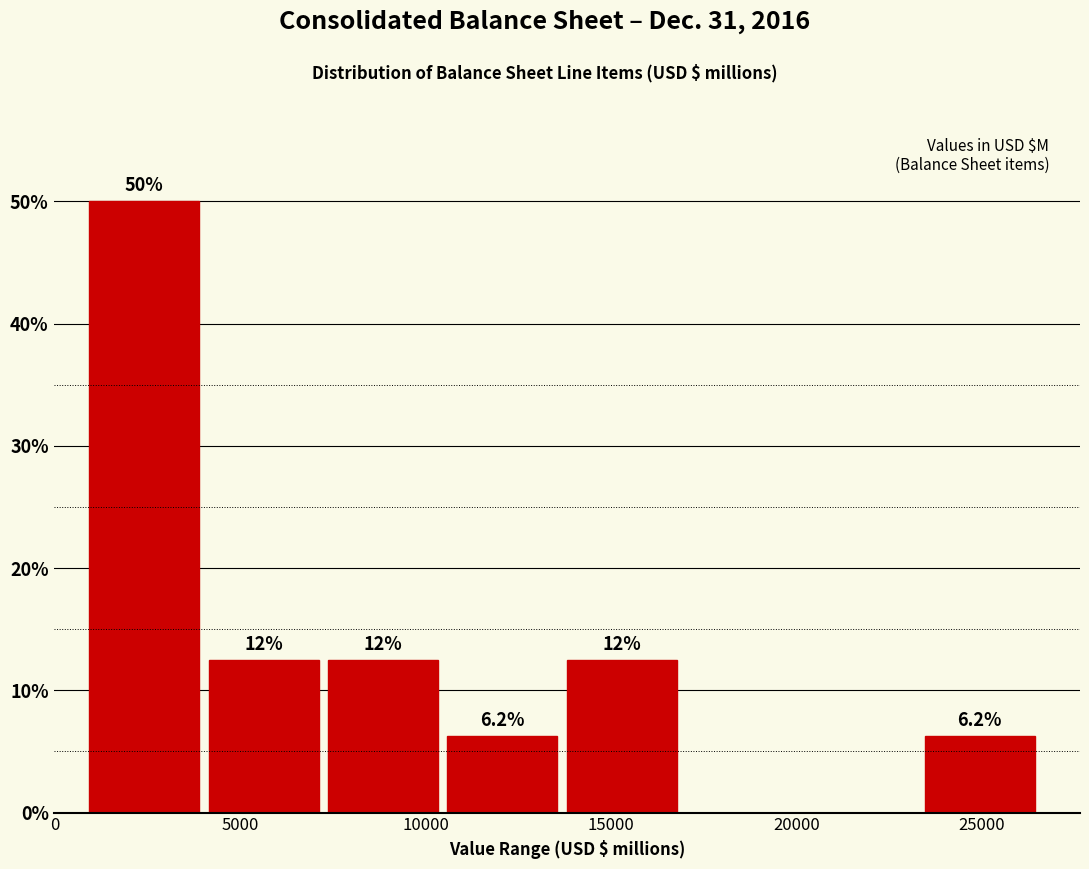

Over which range of the x-axis is the bar tallest?

1000 to 4000